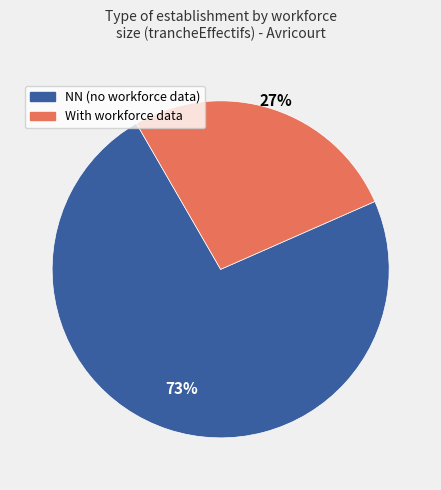

To the nearest percent, what is the average slice percentage?

50%